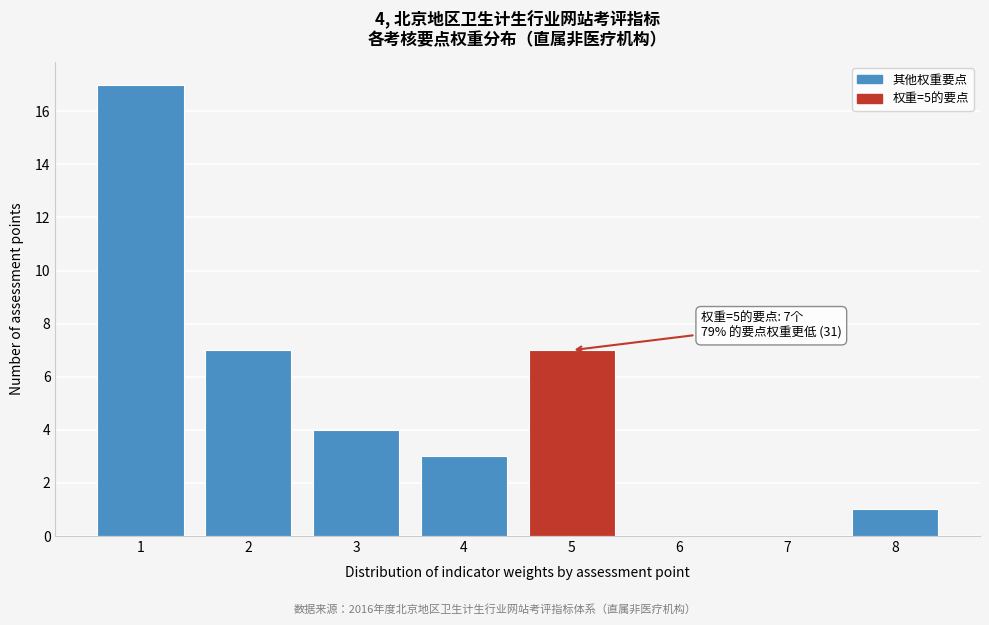

Which range on the x-axis has the tallest bar?

0.5 to 1.5